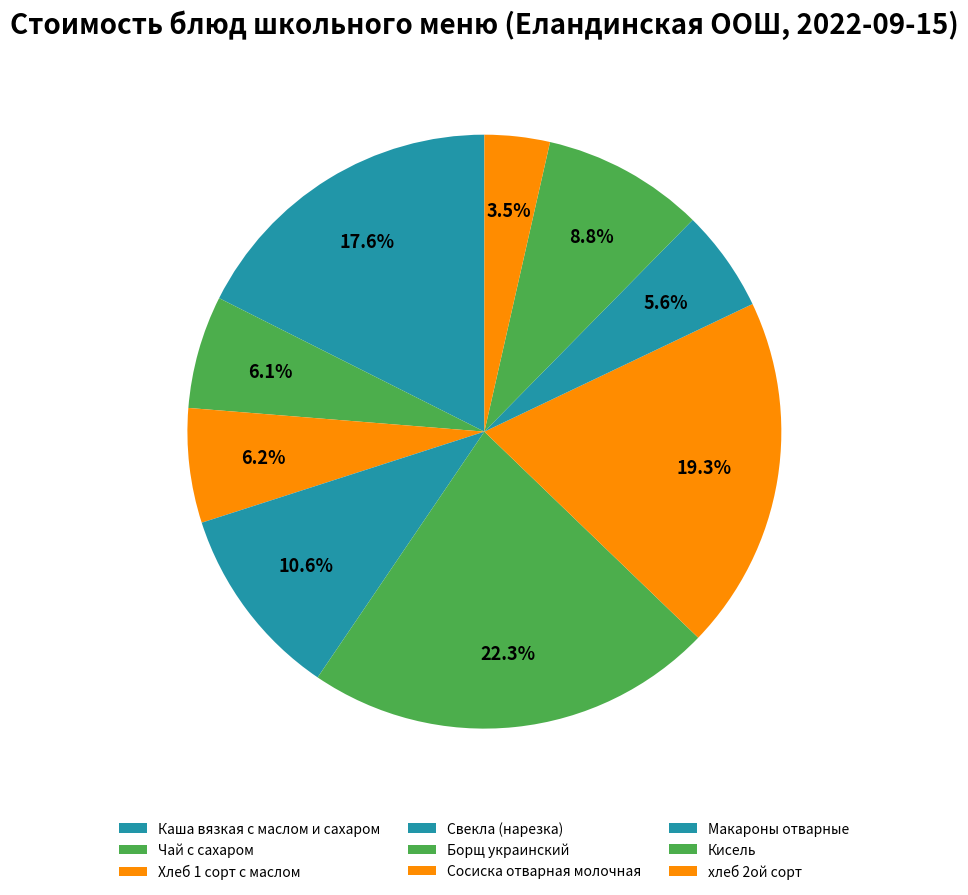

Count the number of slices in the pie.

9